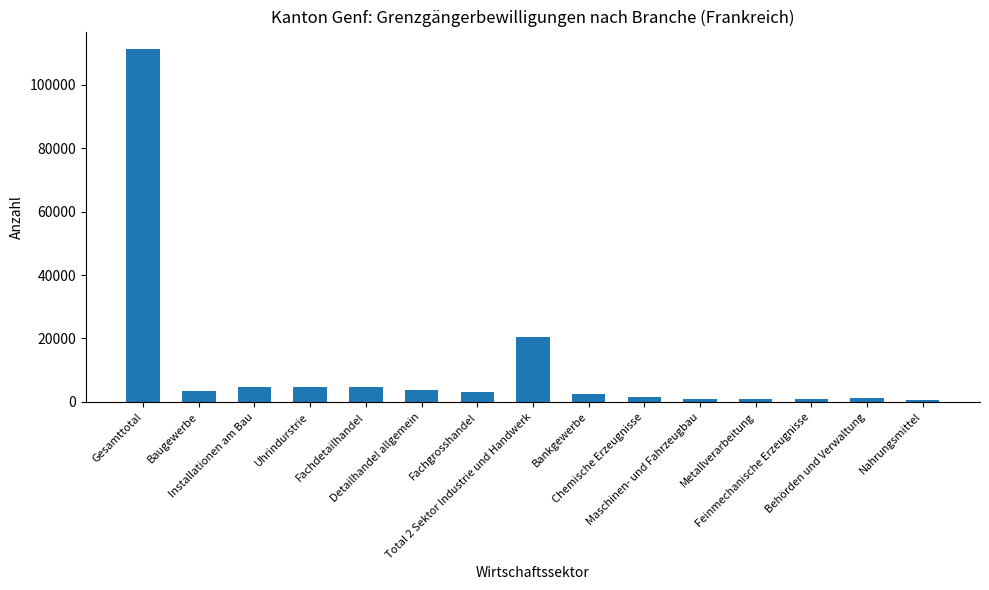

How many bars are there in total?

15